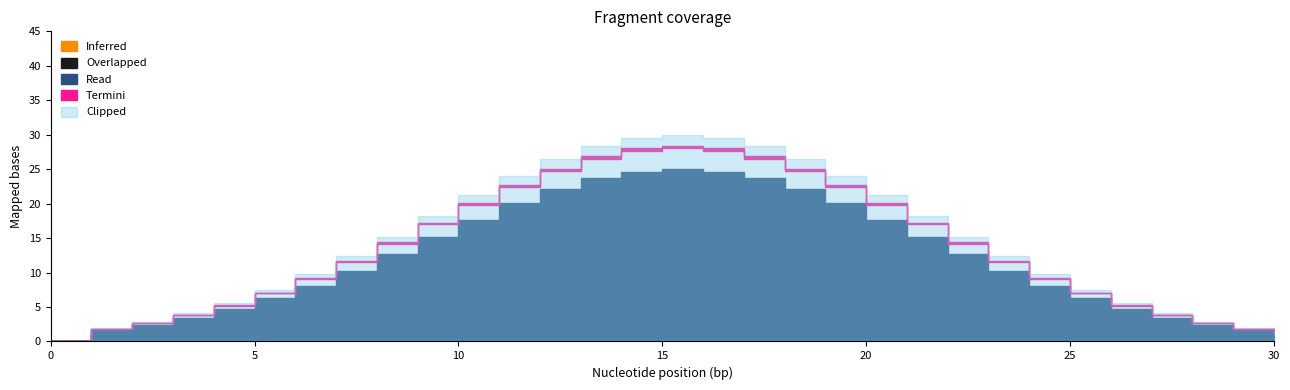

Between 14 and 16, which is larger?

14